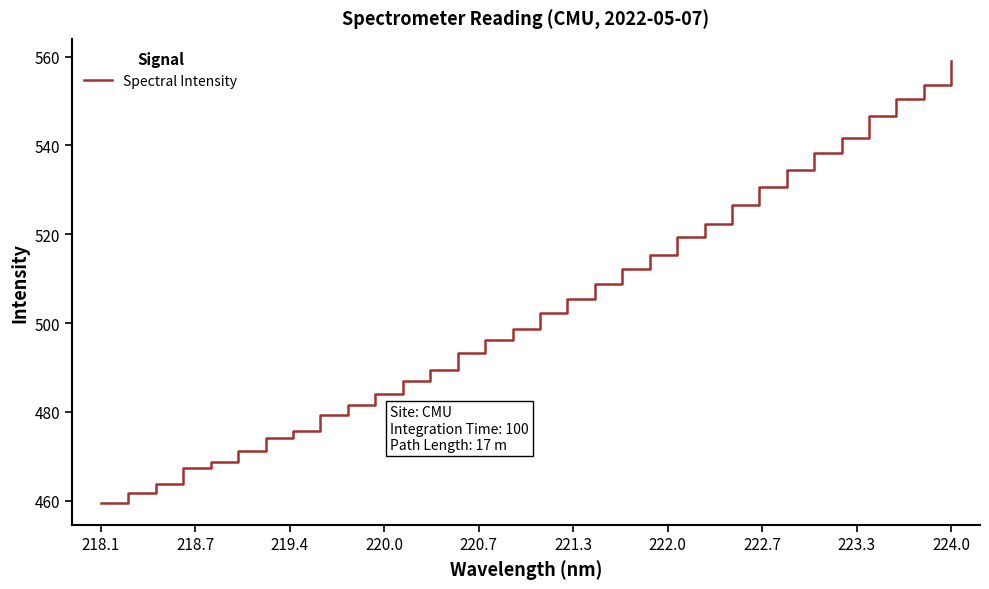

What is the smallest value displayed?

459.6